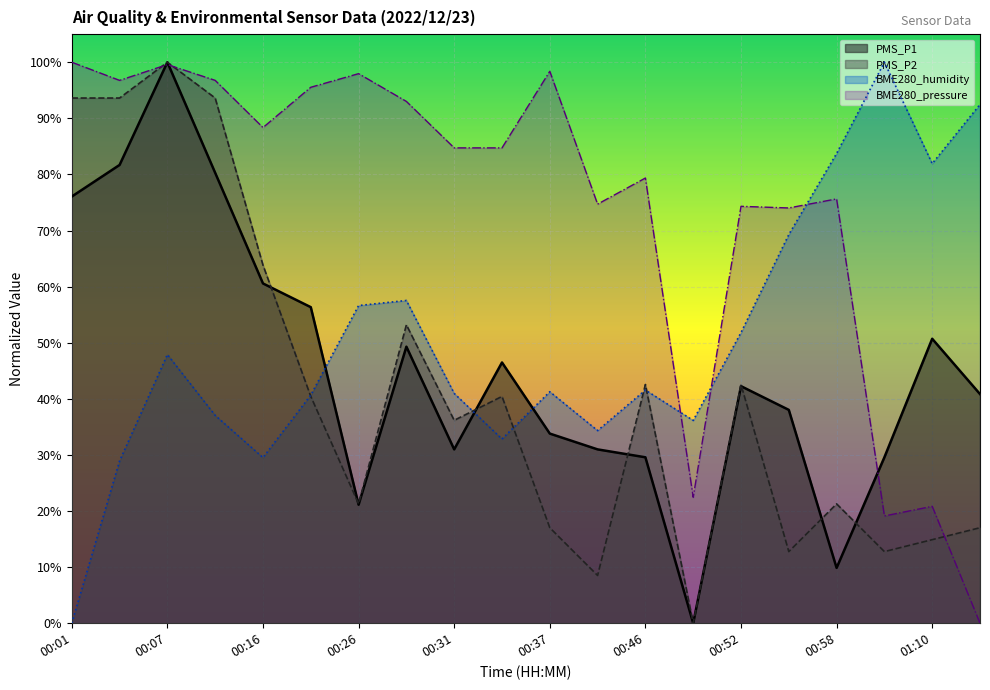

What is the sum of the BME280_pressure values at 00:55 and 00:37?

1.7